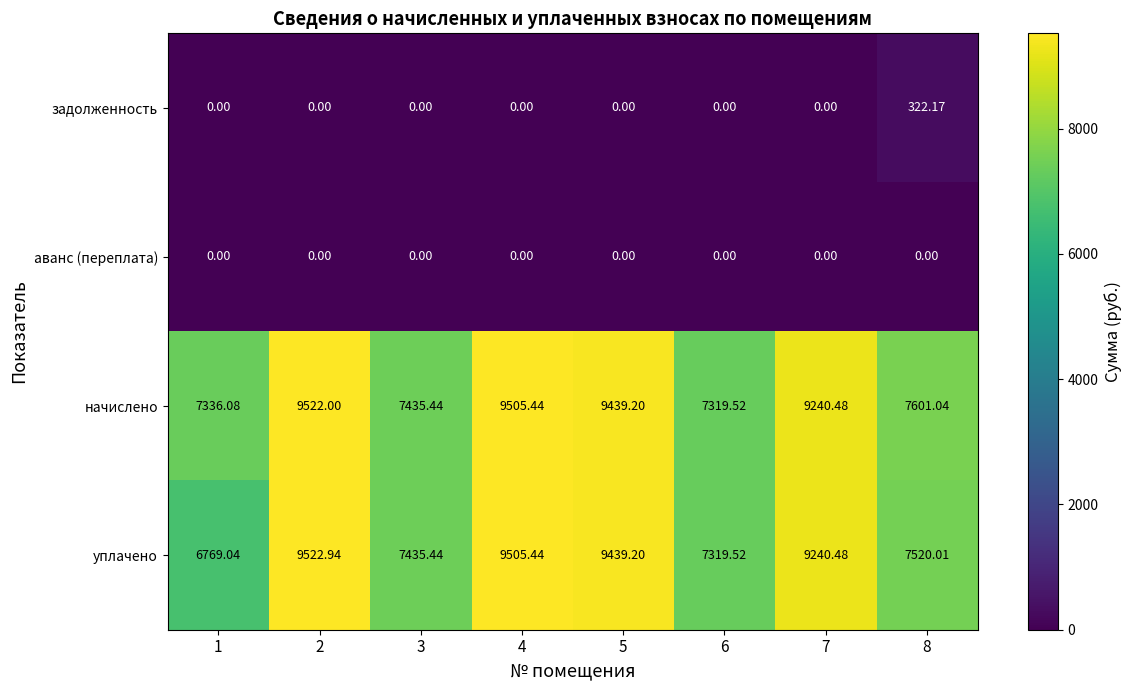

Is the value of аванс (переплата) at 4 greater than the value of начислено at 2?

No